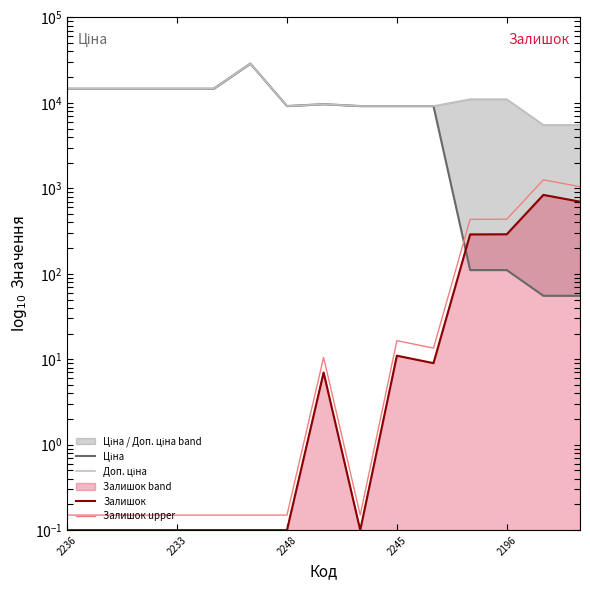

What is the sum of all Доп. ціна values?

181641.0